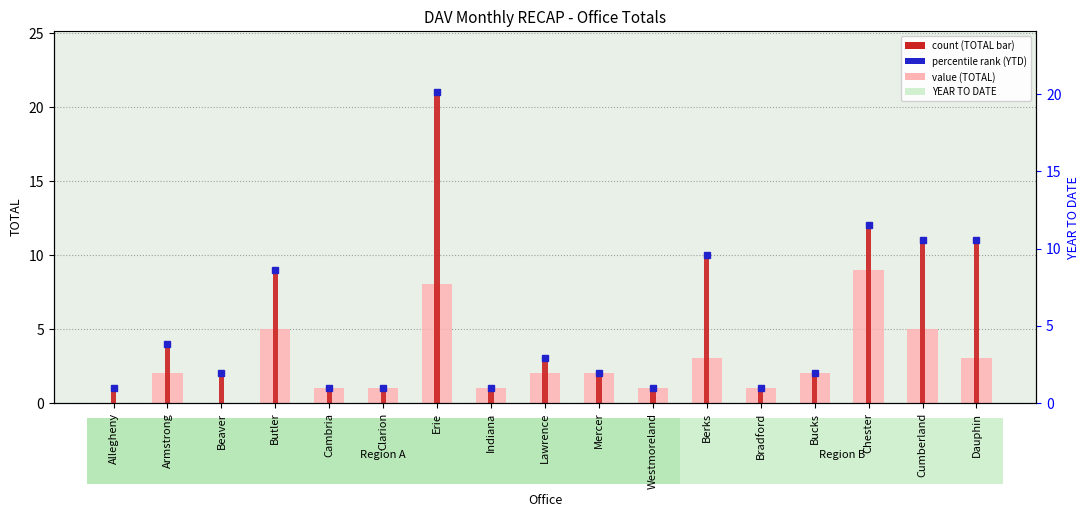

How many bars are there in total?

34